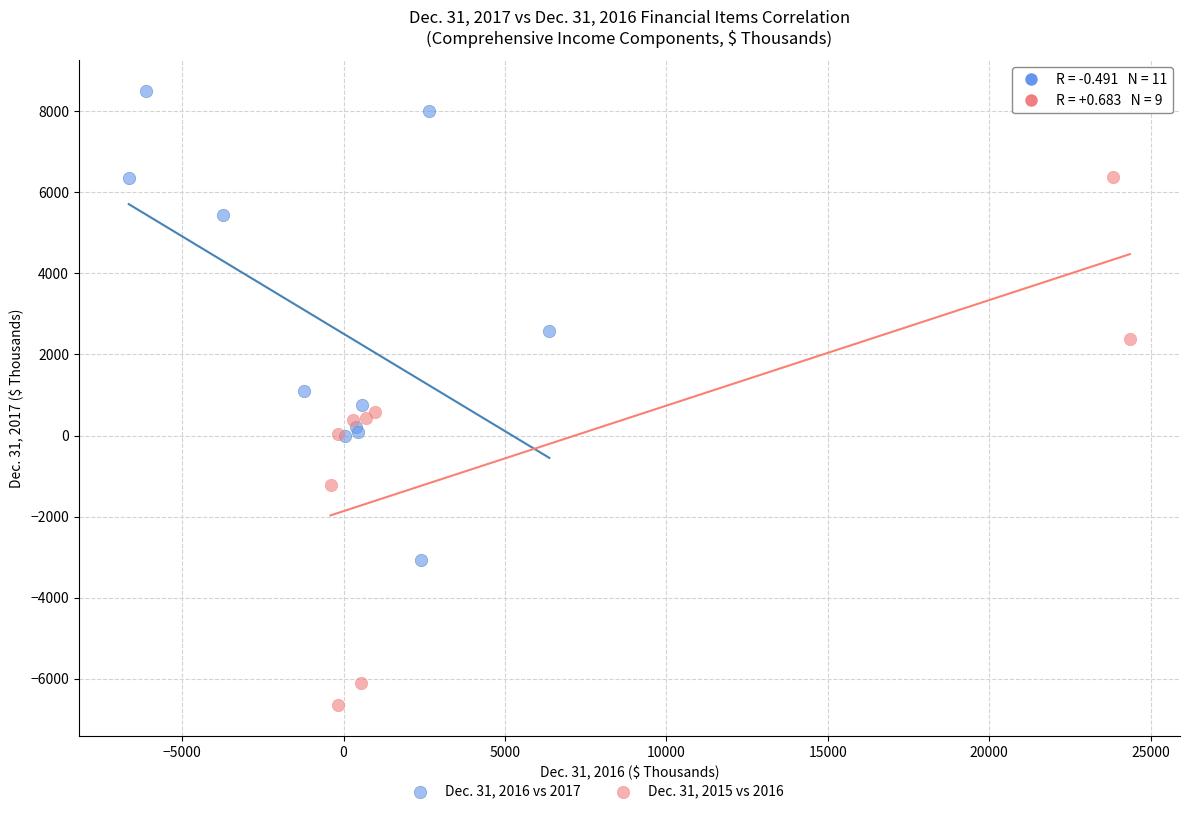

Which series has the widest spread of Y values?

Dec. 31, 2015 vs 2016